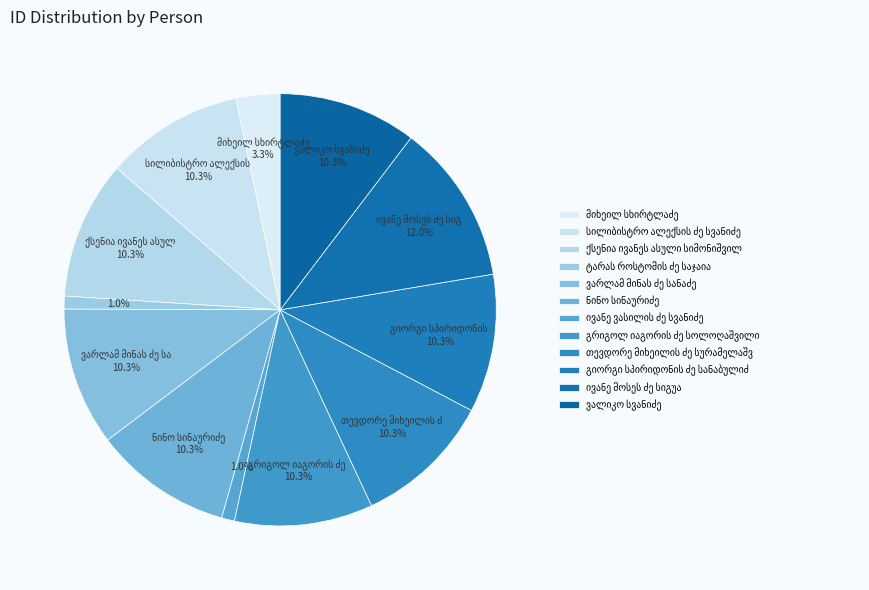

How many segments does this pie chart have?

12